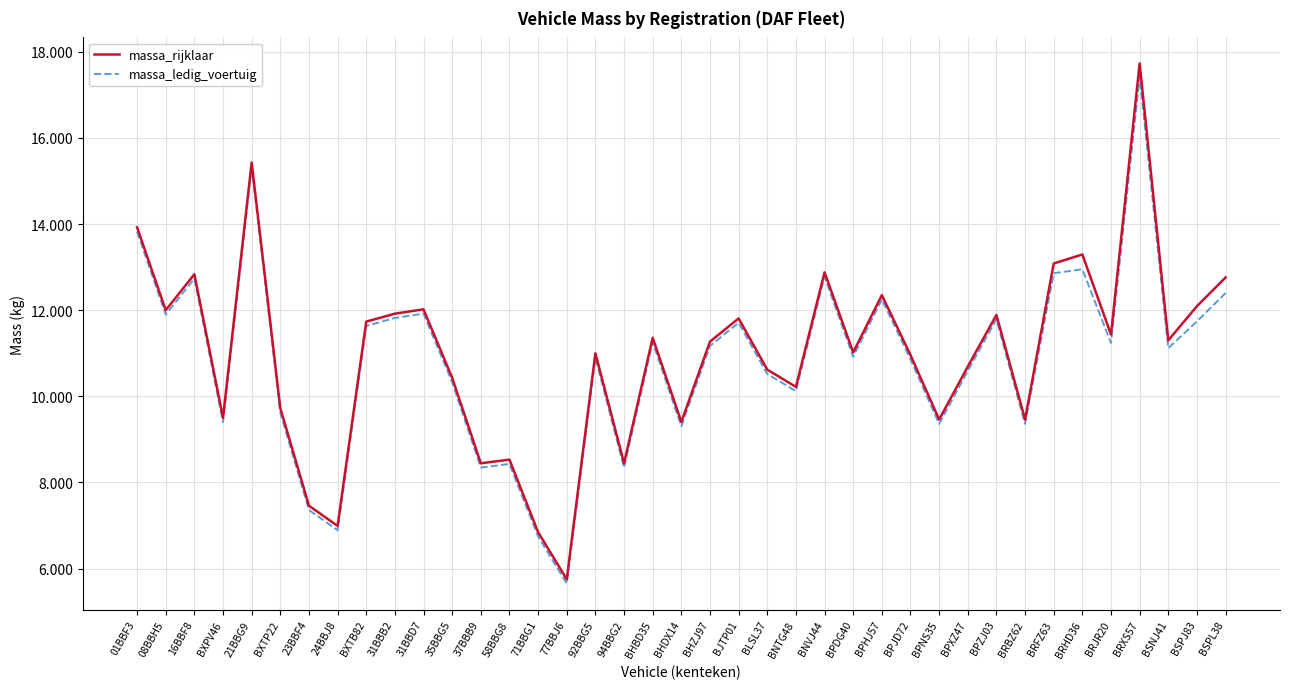

At which label is massa_ledig_voertuig closest to 11537?

BXTB82